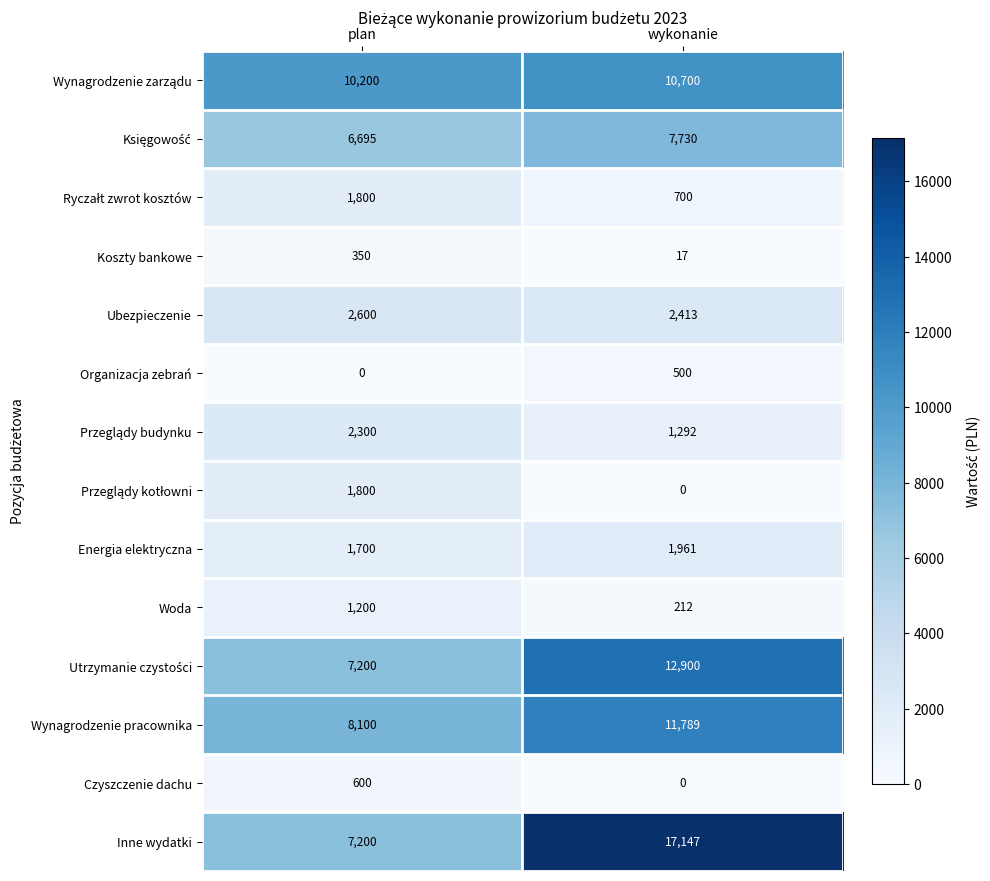

True or false: Woda has a value of 2033 at plan.

False